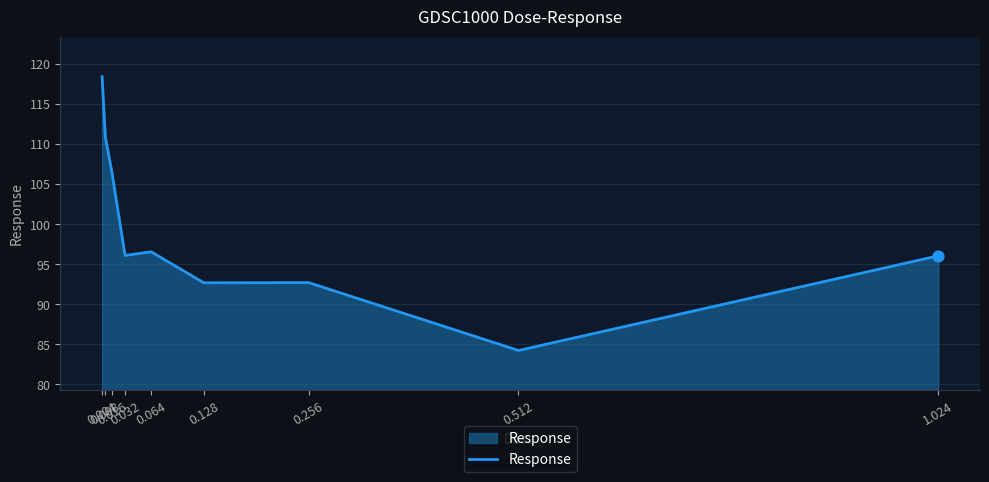

Between 0.016 and 0.008, which is larger?

0.008